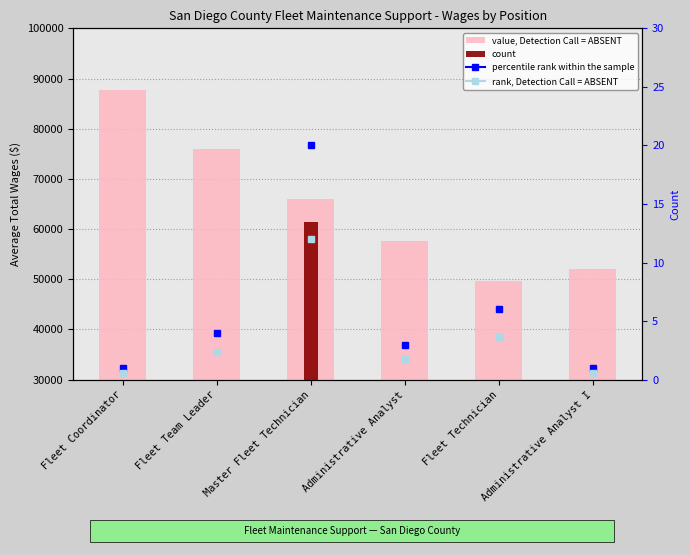

At which label does value, Detection Call = ABSENT first exceed 65969?

Fleet Coordinator